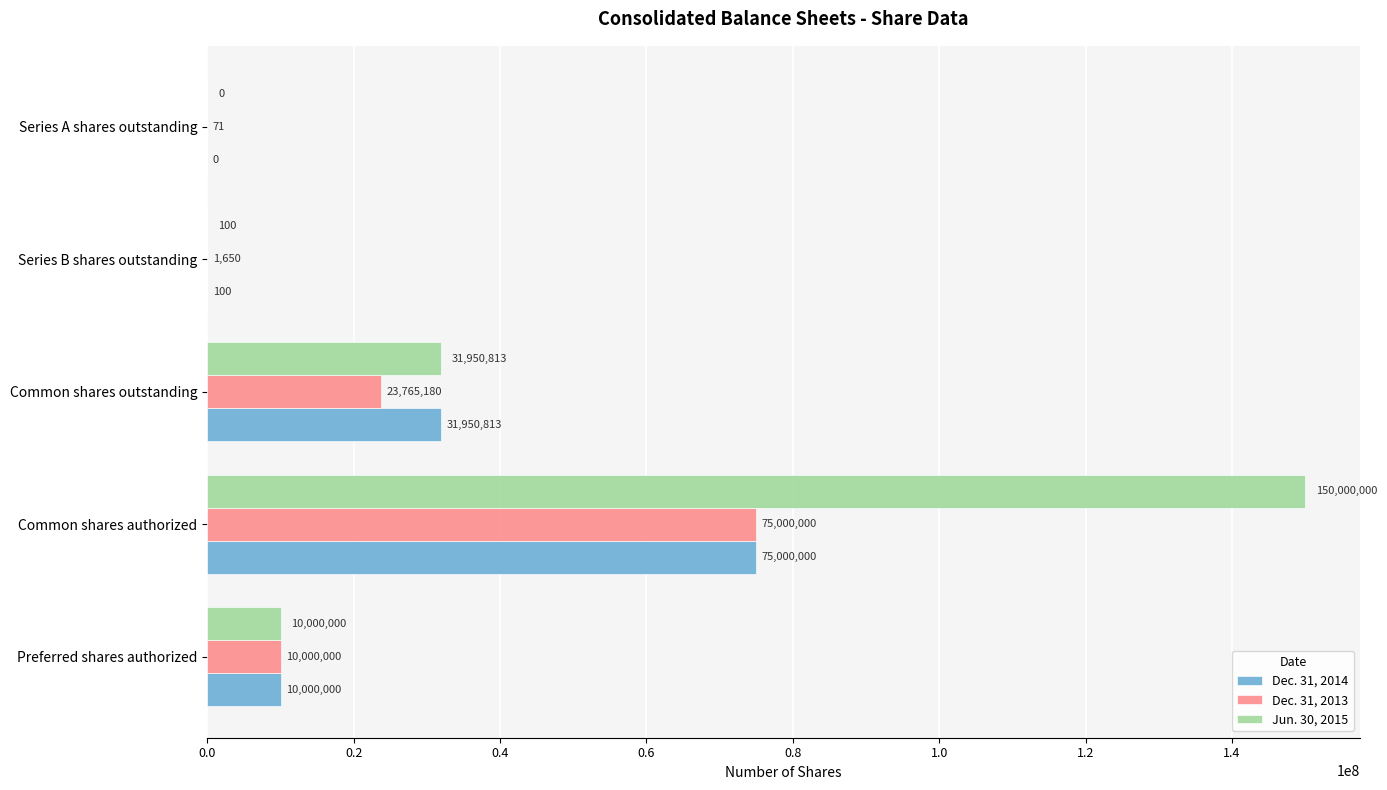

Is the value of Dec. 31, 2014 at Preferred shares authorized greater than the value of Jun. 30, 2015 at Common shares outstanding?

No